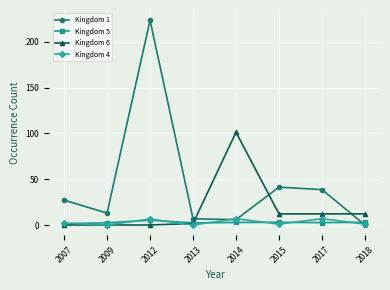

What is the greatest value displayed?

223.4